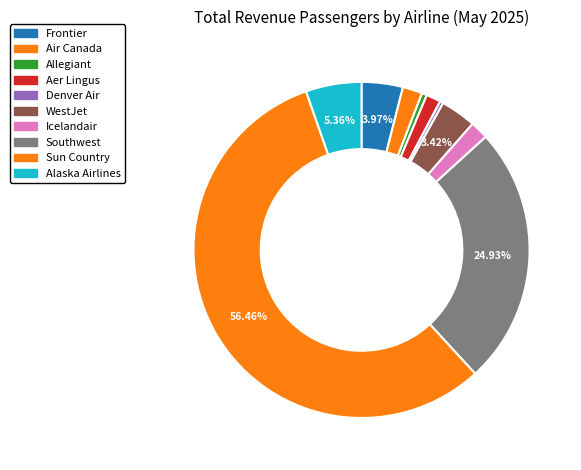

Count the number of slices in the pie.

10